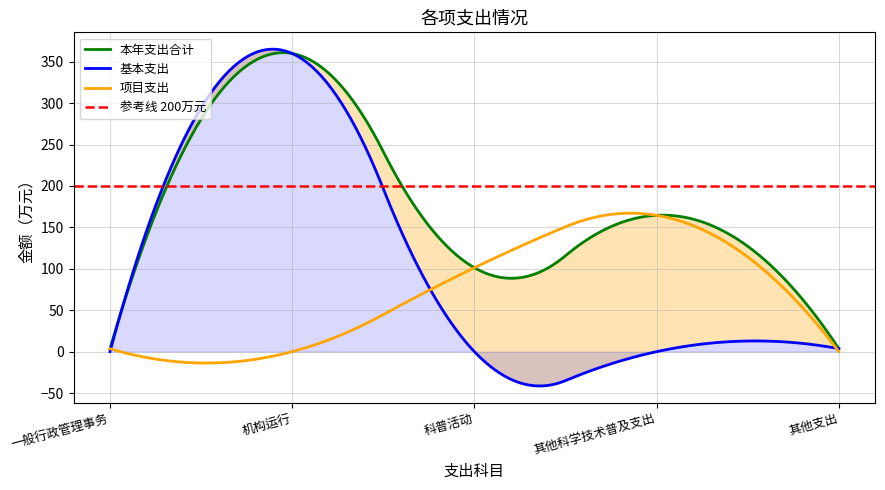

True or false: 项目支出 and 本年支出合计 cross at least once.

False